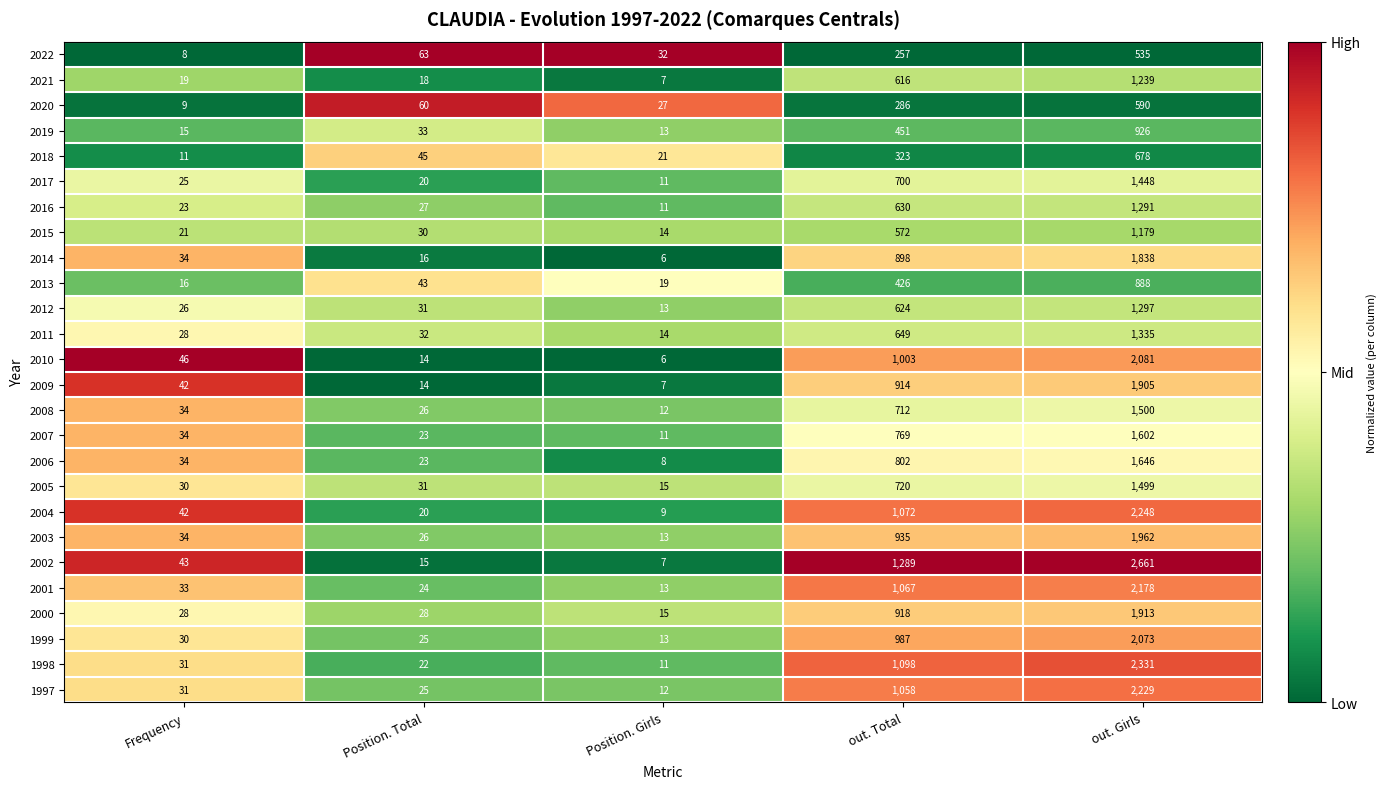

How many values in the 2008 series are below 34?

2